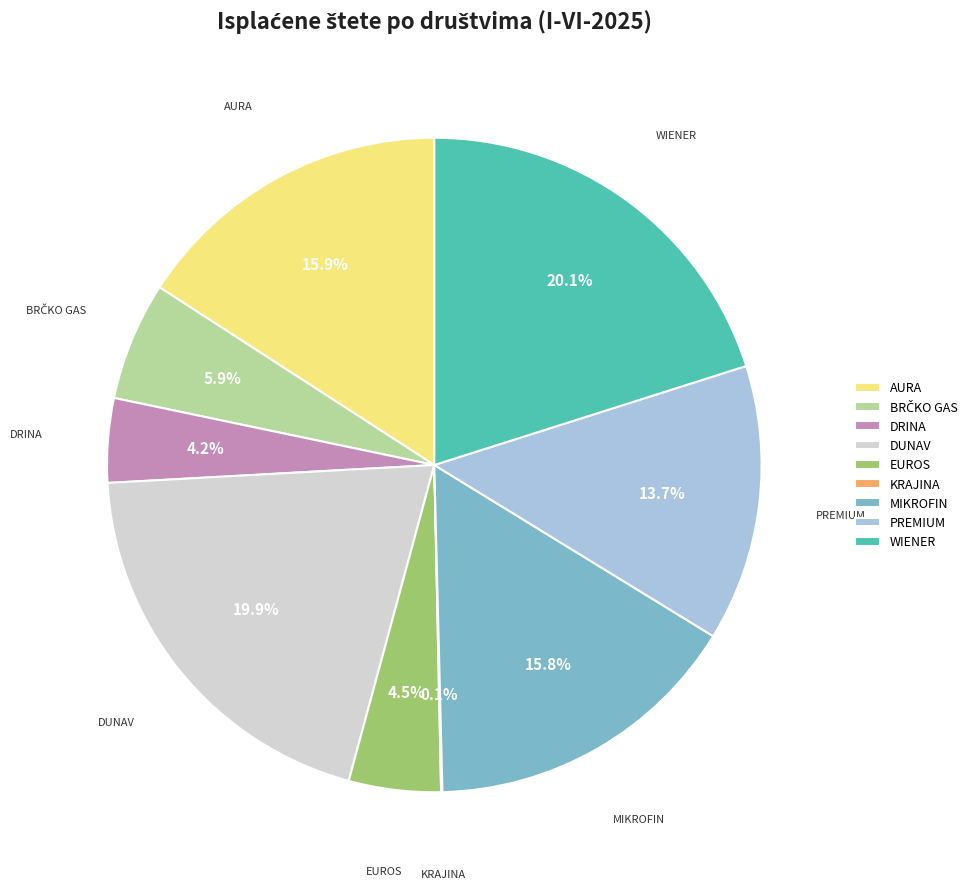

Is there a majority slice in this chart?

No